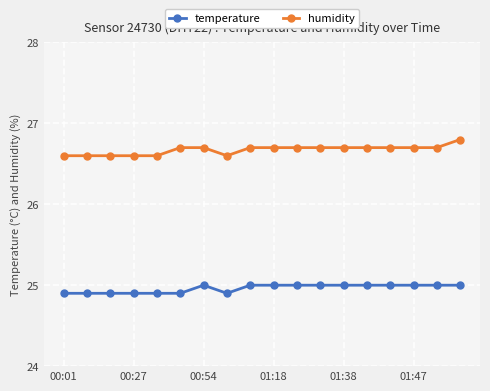

Which series has the largest total across all categories?

humidity